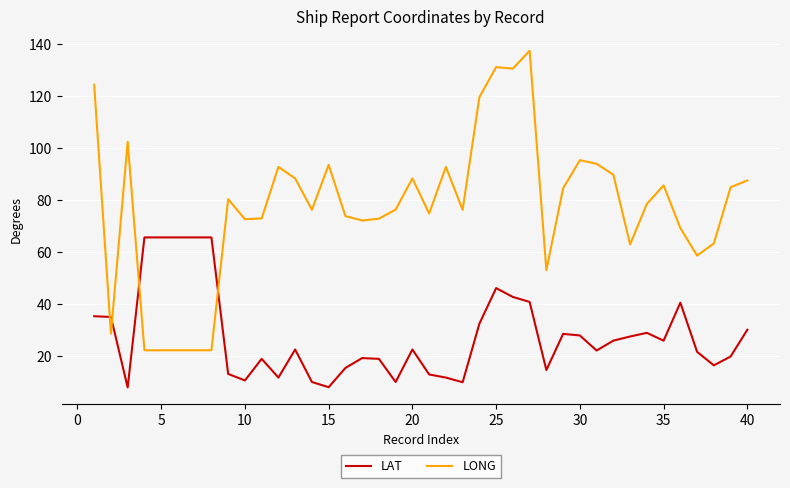

How many times do LAT and LONG cross each other?

4